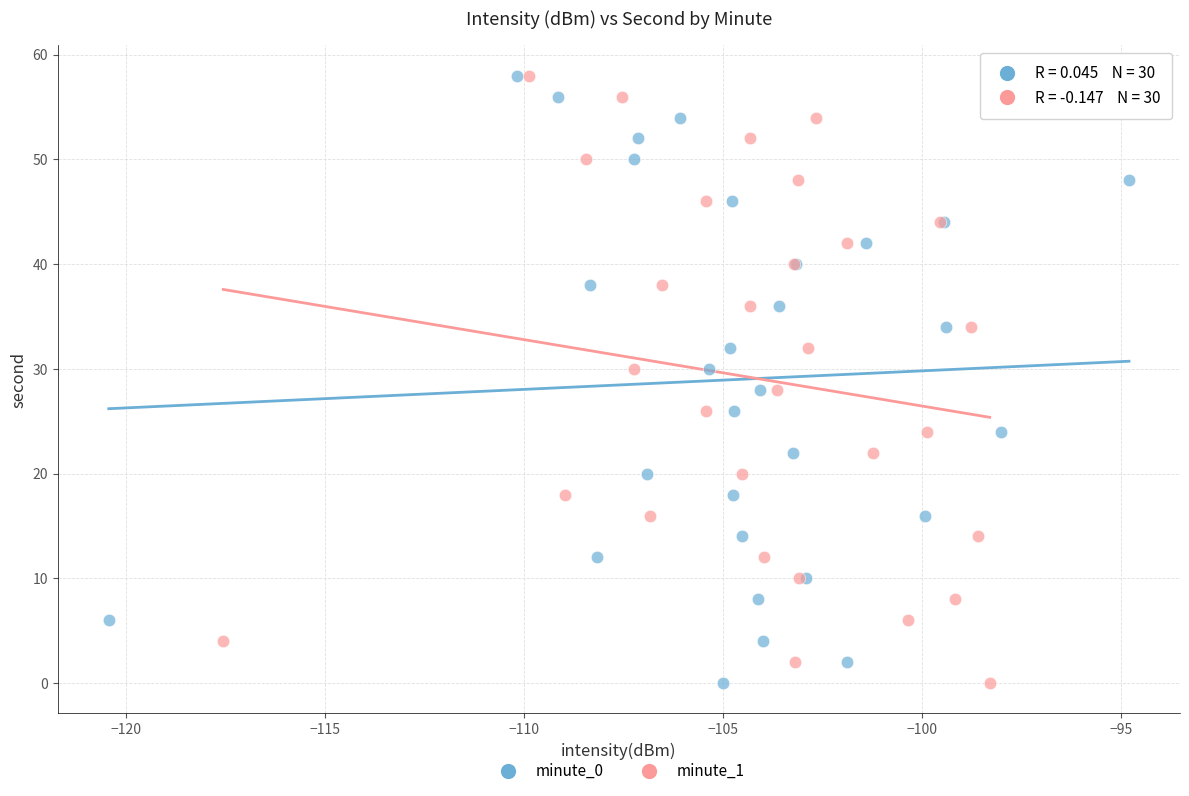

What are all the series names shown in the legend?

minute_0, minute_1